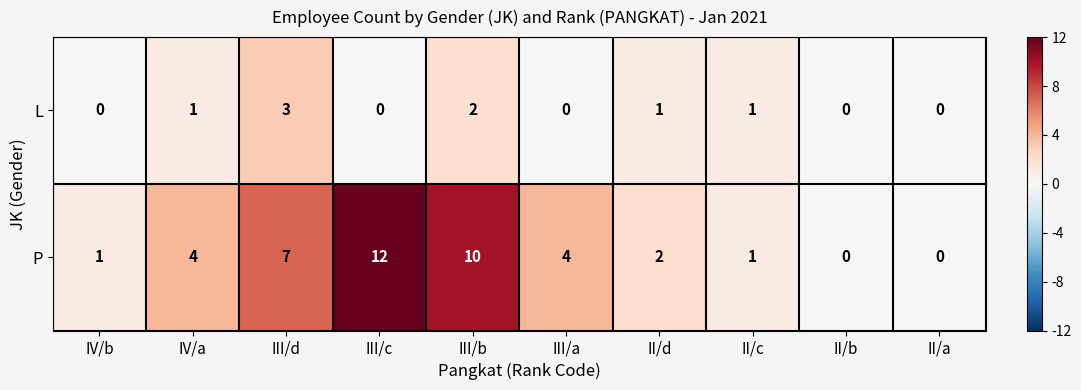

What is the maximum value for P?

12